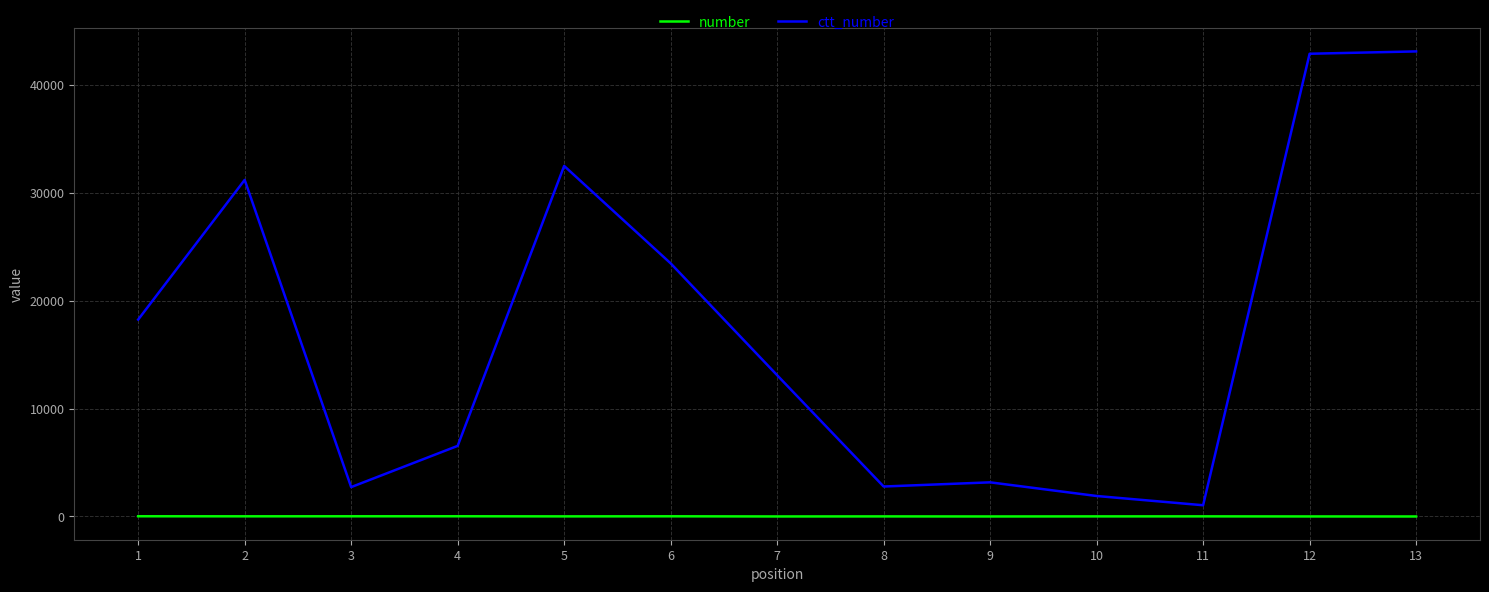

Does the chart have visible grid lines?

Yes